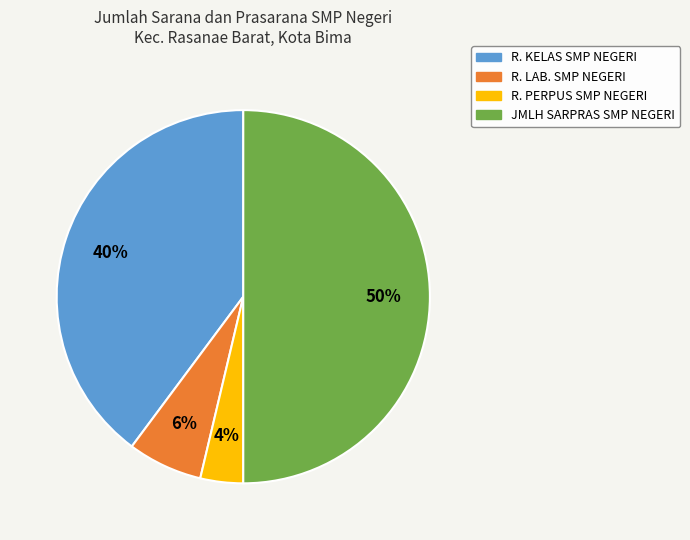

What percentage is the R. KELAS SMP NEGERI slice, to the nearest percent?

40%